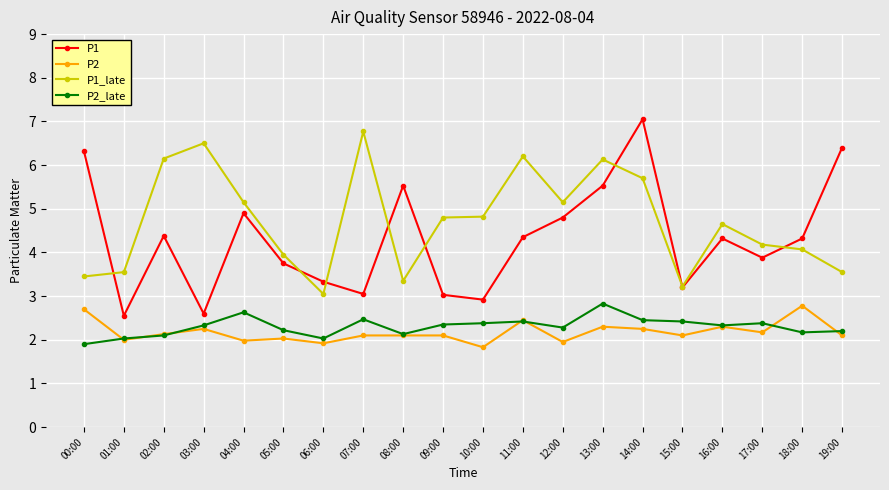

Read the P2_late value at 19:00.

2.2